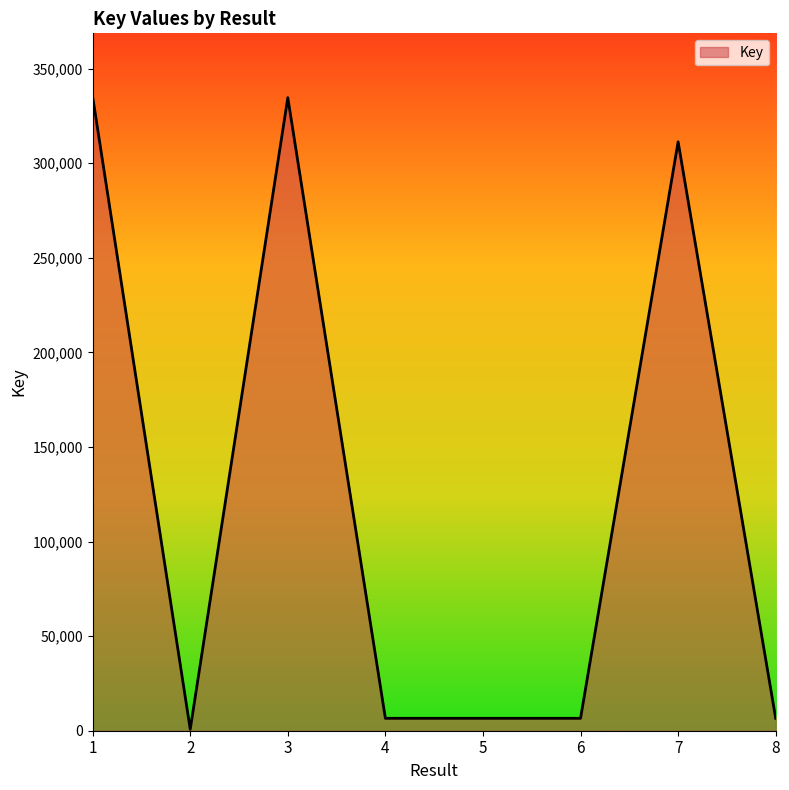

Which has a higher value, 2 or 6?

6